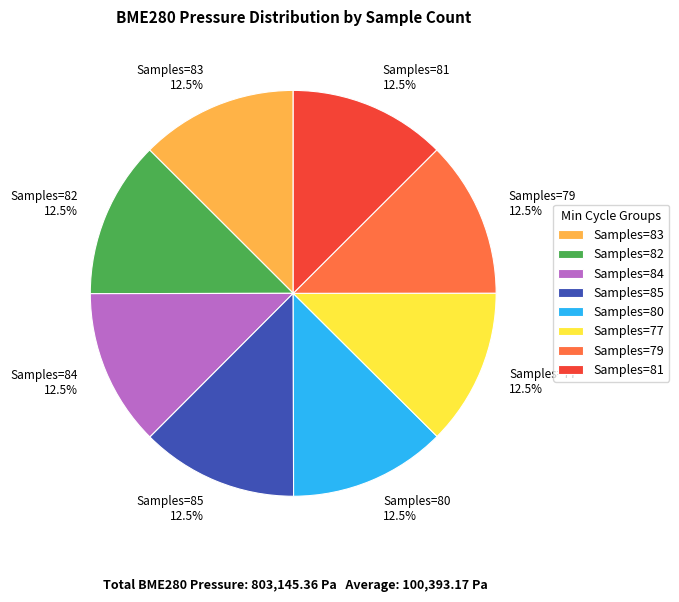

How many slices are in this pie chart?

8